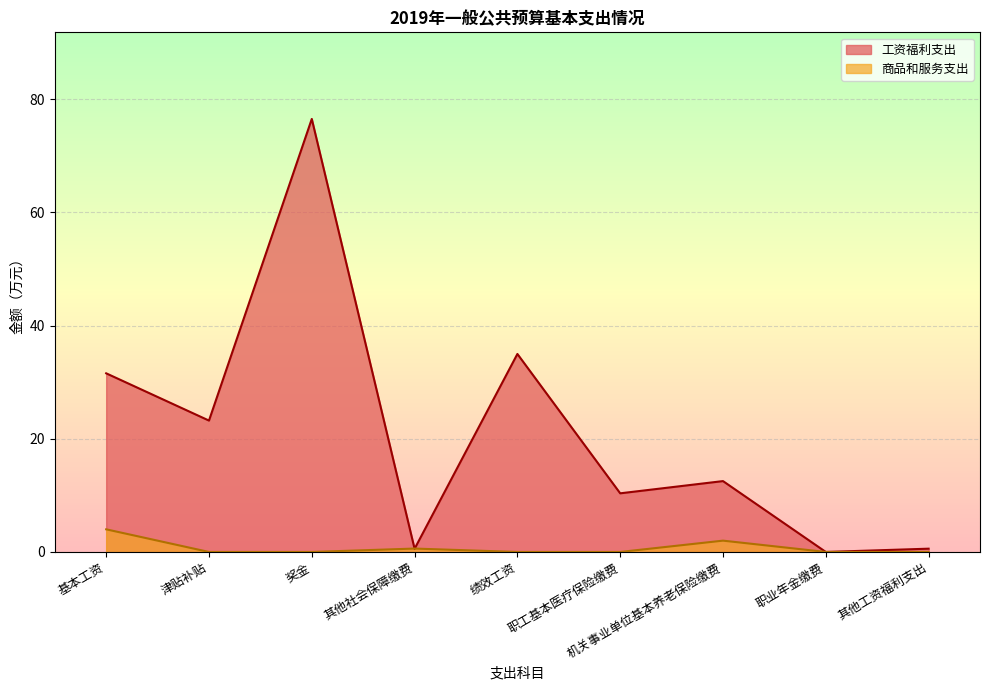

What are all the series names shown in the legend?

工资福利支出, 商品和服务支出